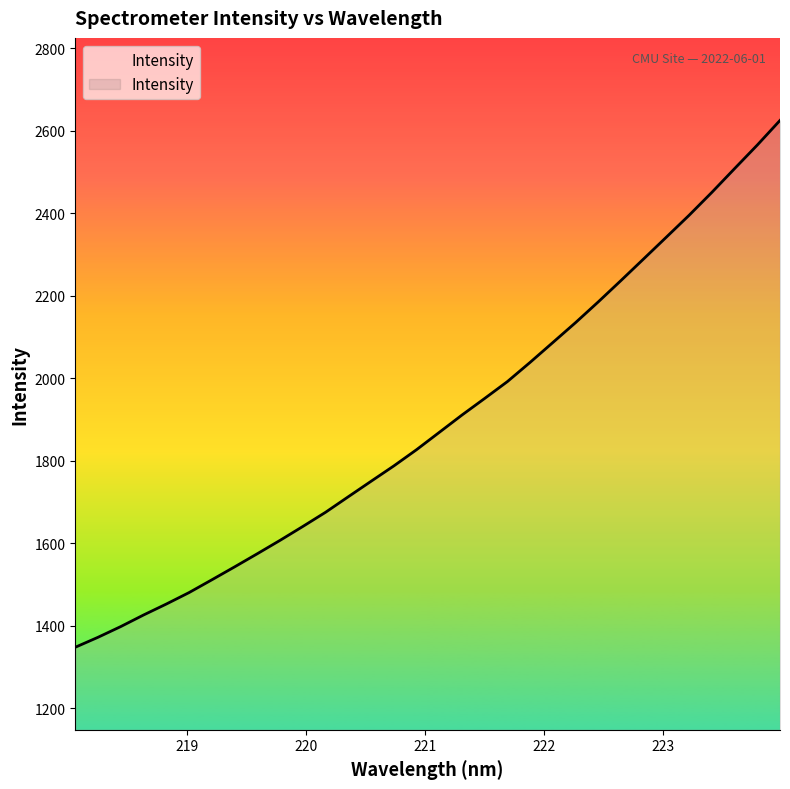

What is the greatest value displayed?

2624.6